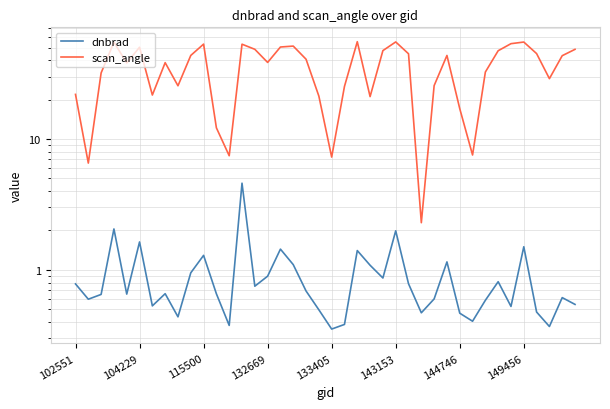

In dnbrad, how many points are lower than both neighbors (excluding endpoints)?

12